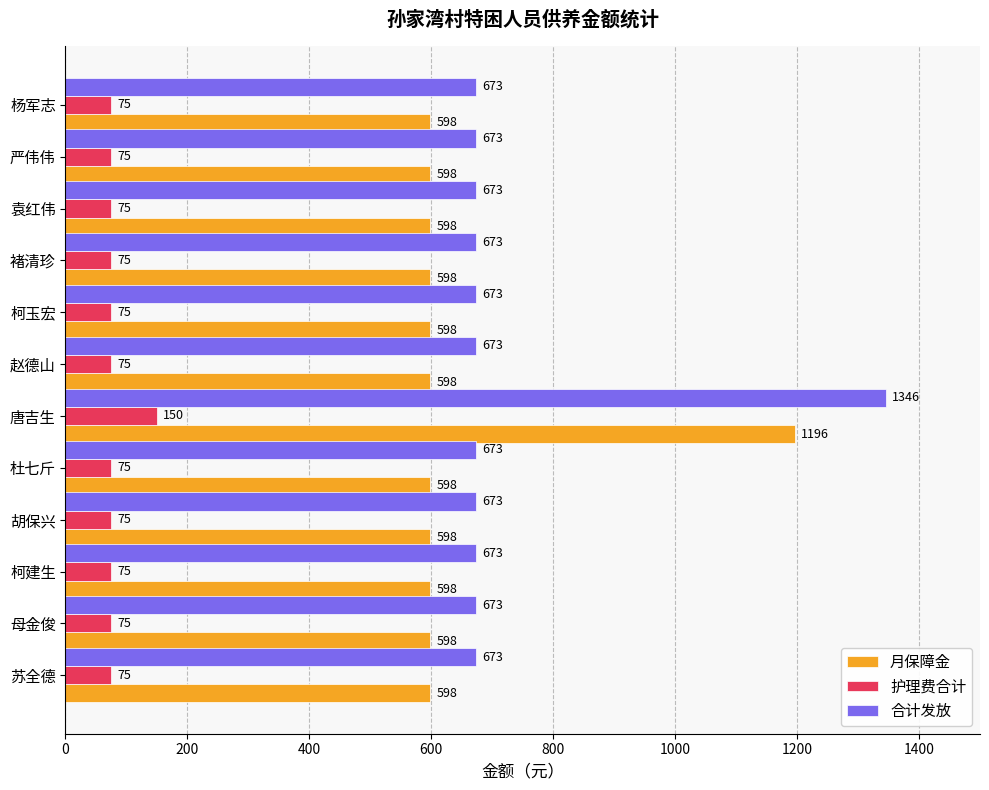

Which series has the largest range (max minus min)?

合计发放